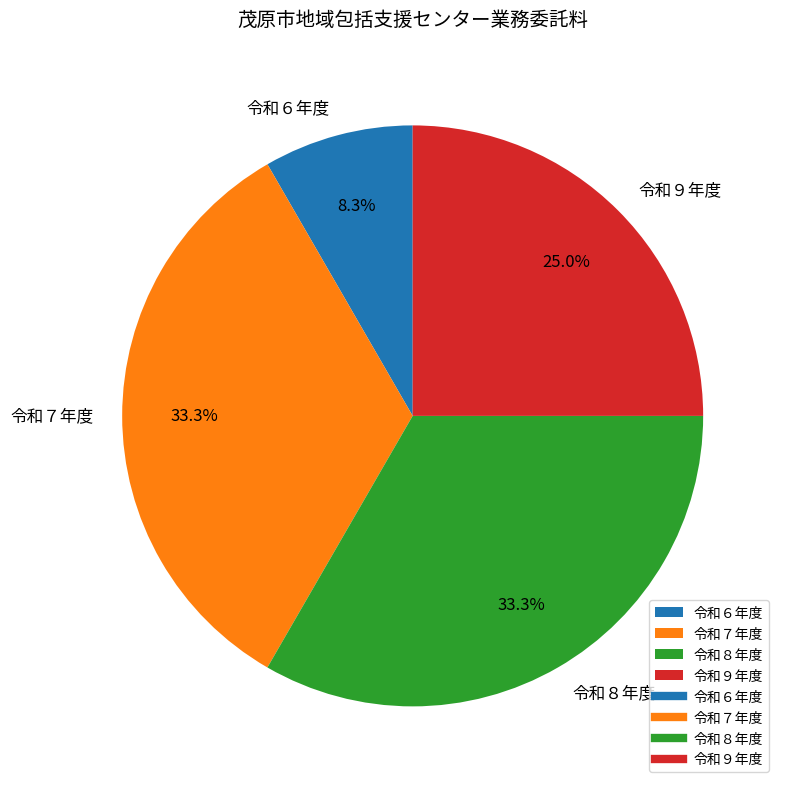

What is the smallest slice in the pie chart?

令和６年度